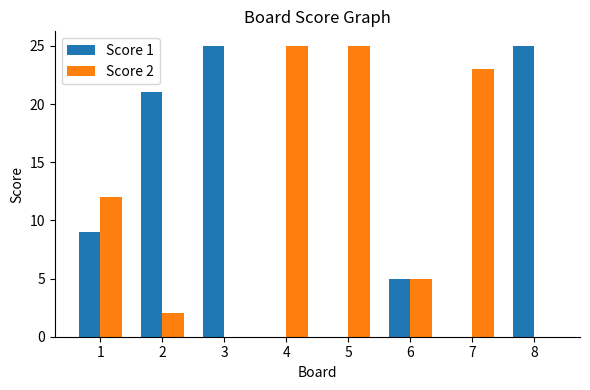

Read the Score 2 value at 1.

12